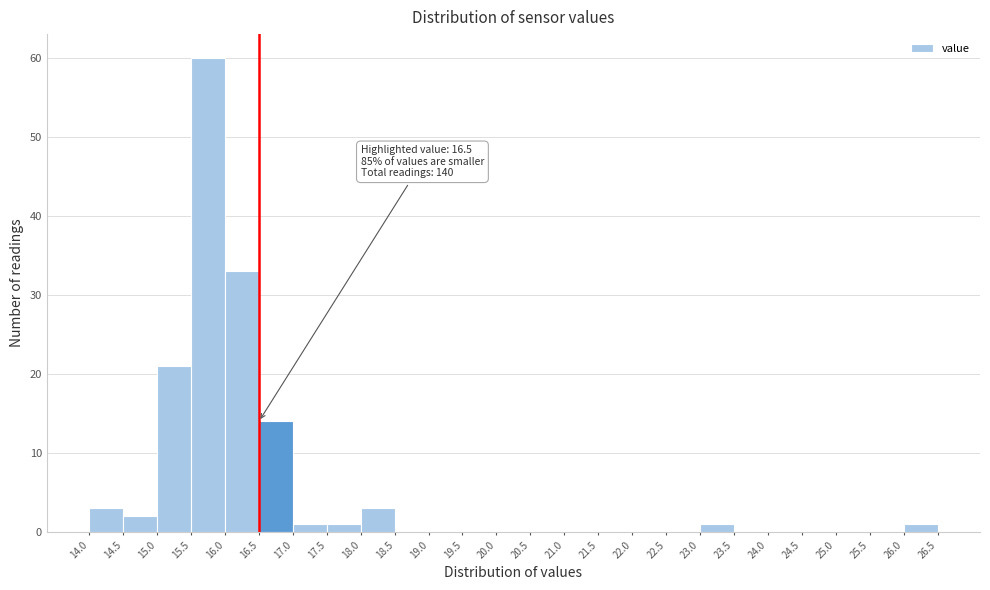

Which range on the x-axis has the tallest bar?

15.5 to 16.0